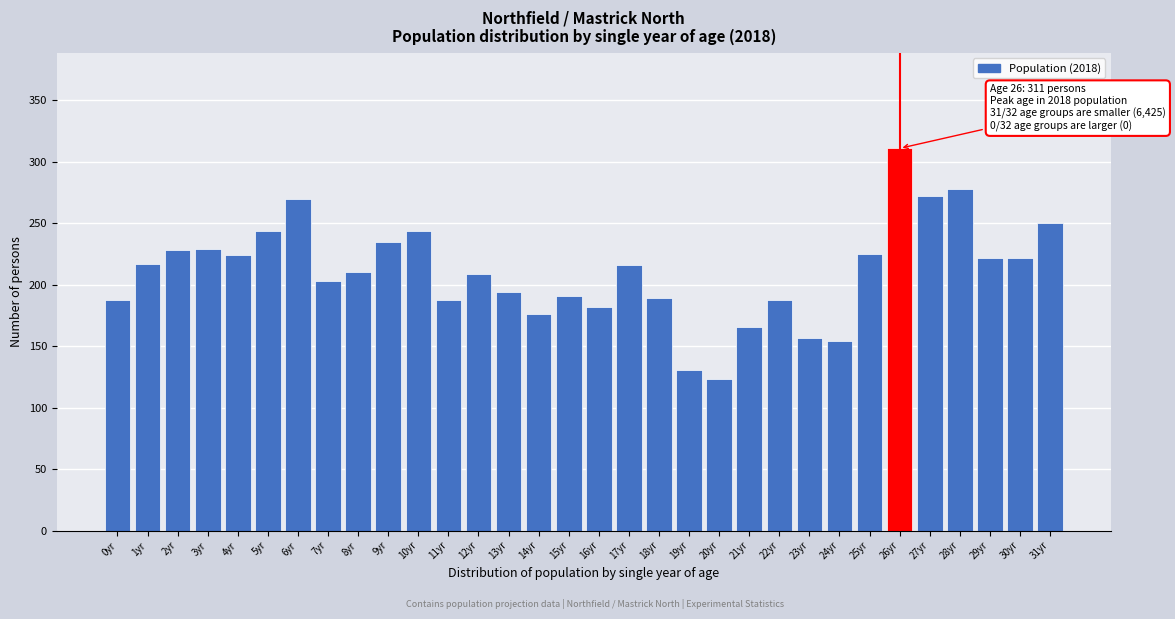

What is the label of the 9th bar from the right?

23yr